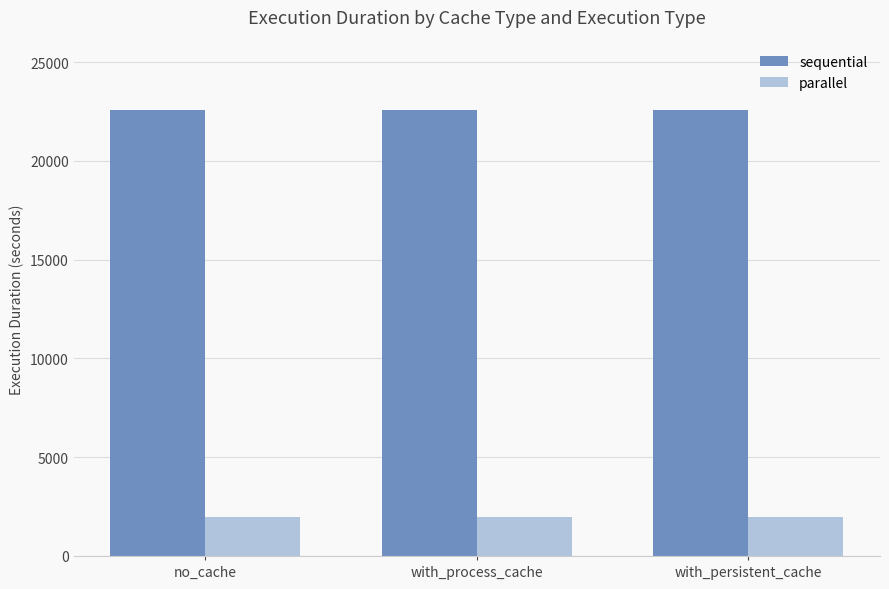

What is the value of the parallel bar at the 1st from the left?

1950.4